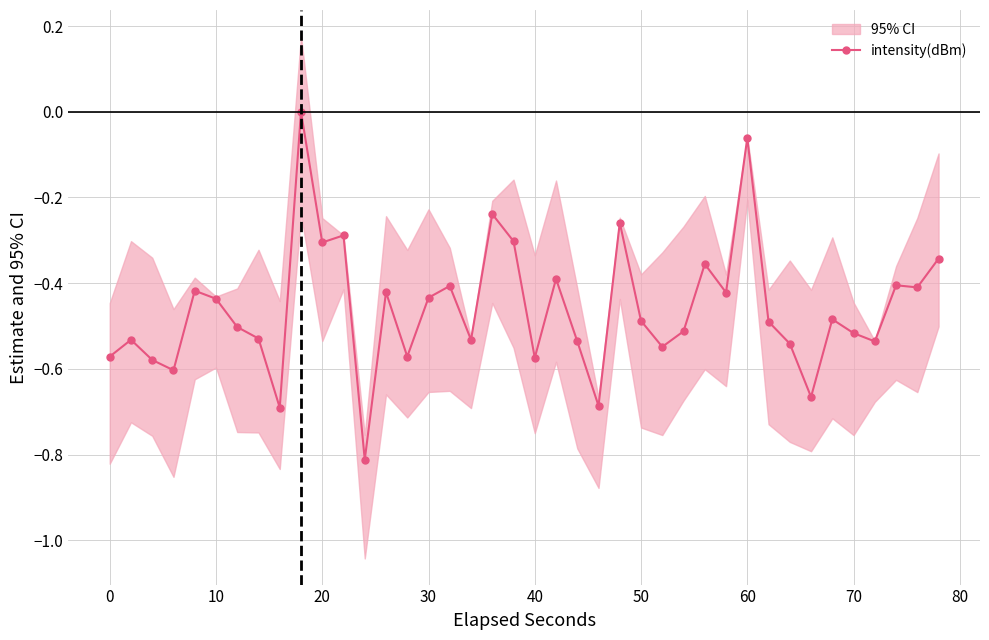

The value of intensity(dBm) at 70 is -0.9. True or false?

False